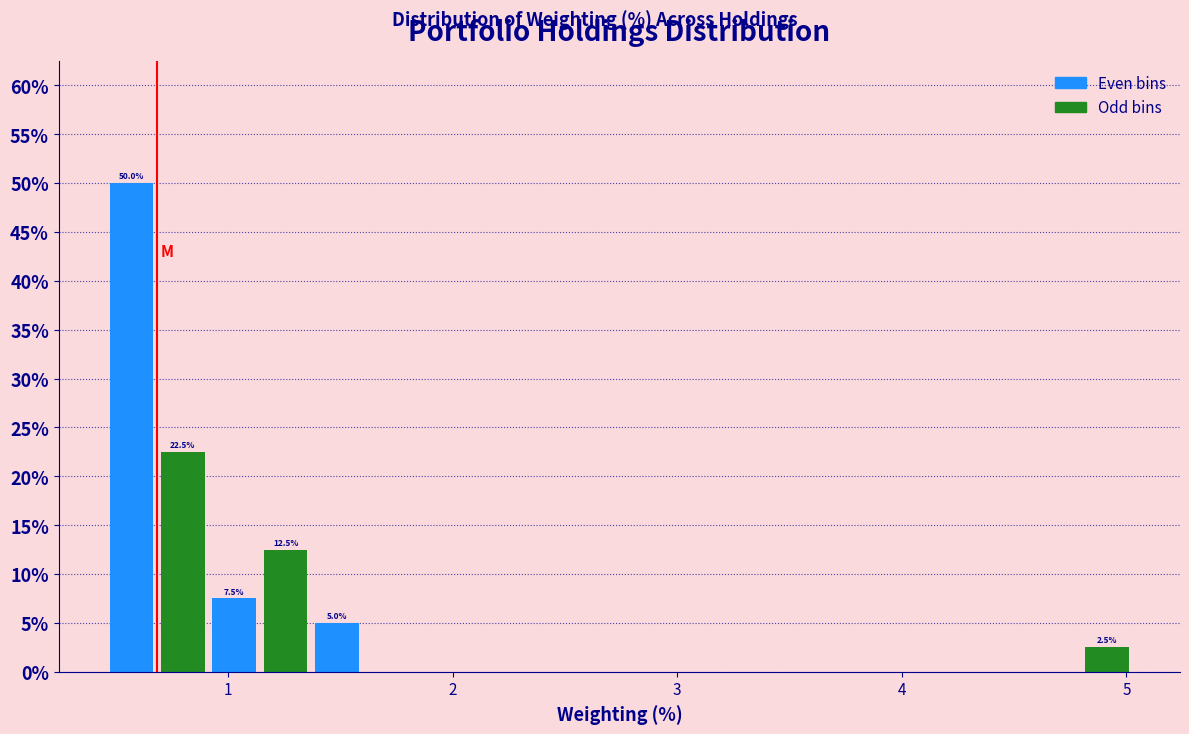

Around what value on the x-axis is the tallest bar? Give the approximate position of its centre, as read against the axis.

0.6